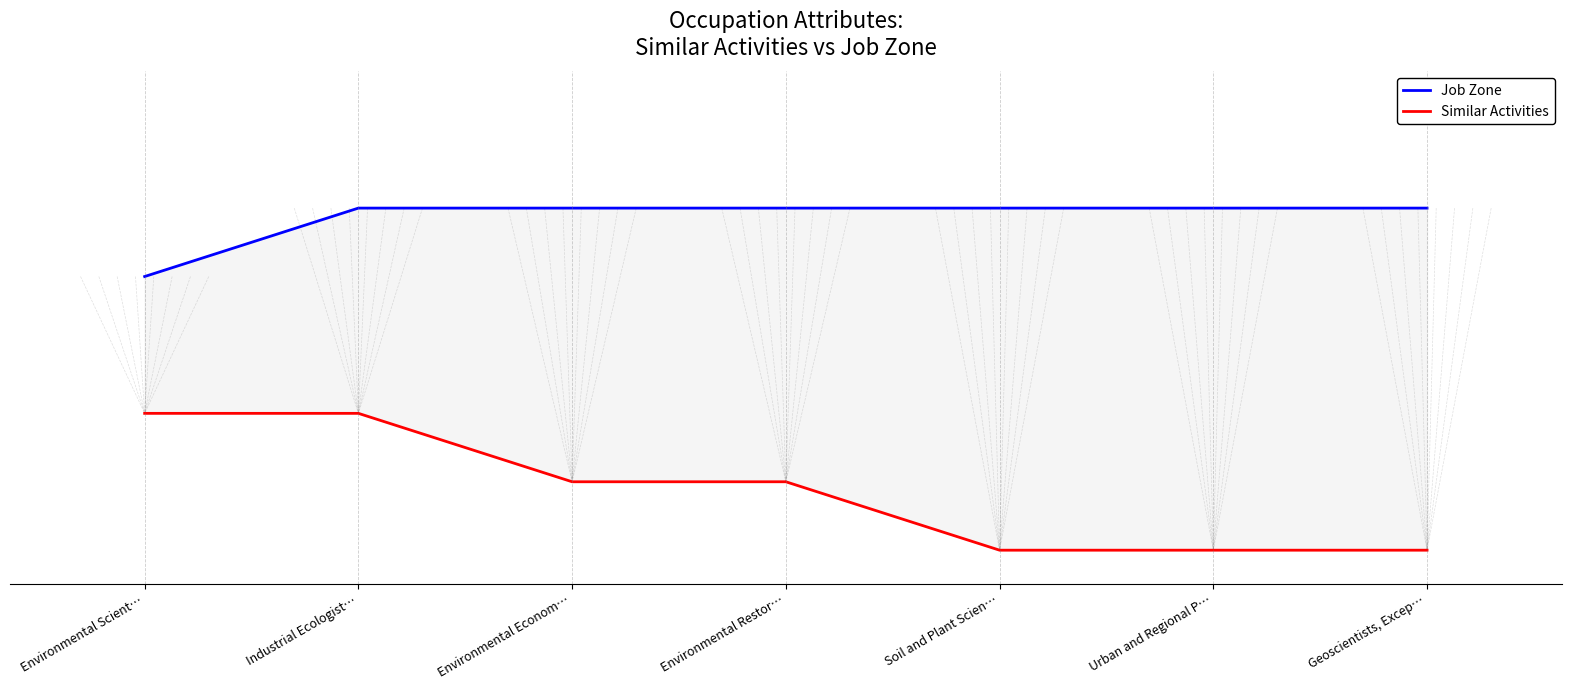

At which category does the chart reach its minimum across all series?

Soil and Plant Scien…